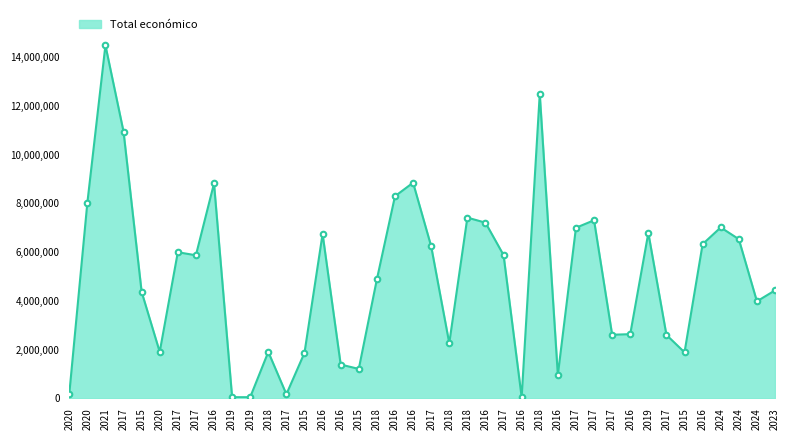

What is the sum of the values at 2018 and 2020?

20498561